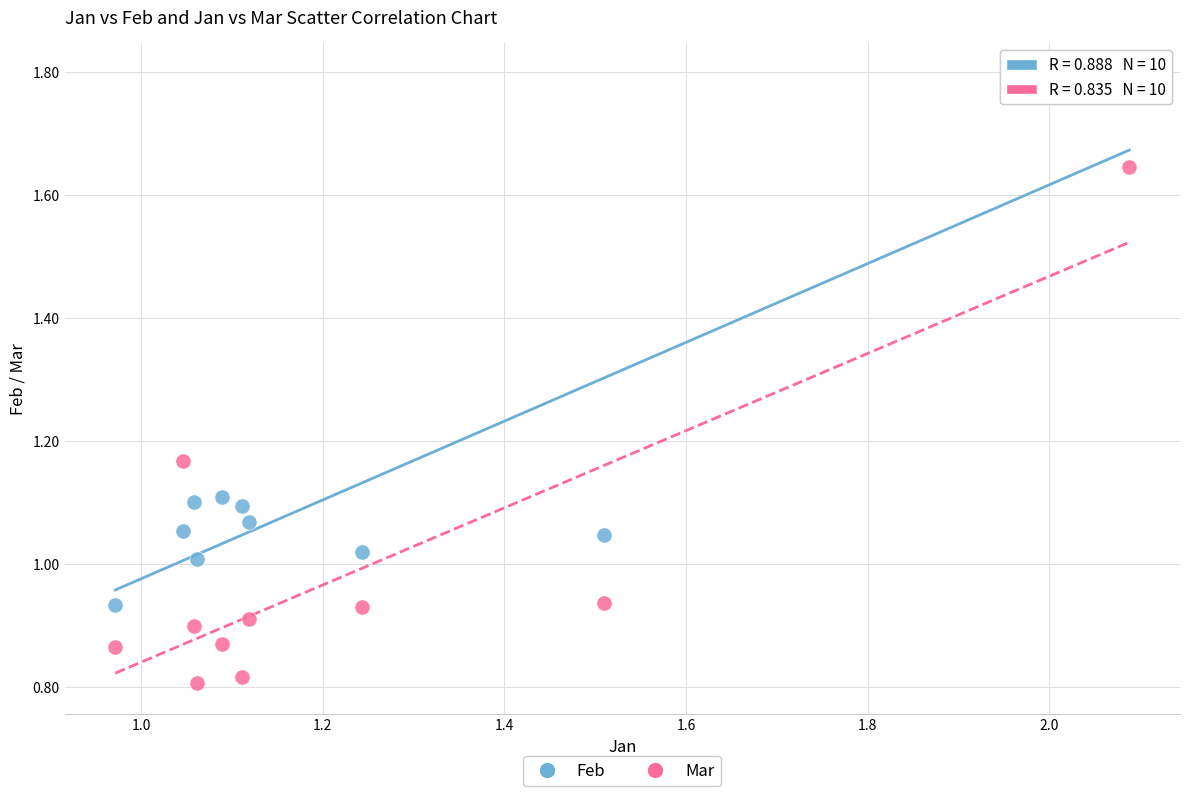

Which series reaches the minimum Y coordinate?

Mar